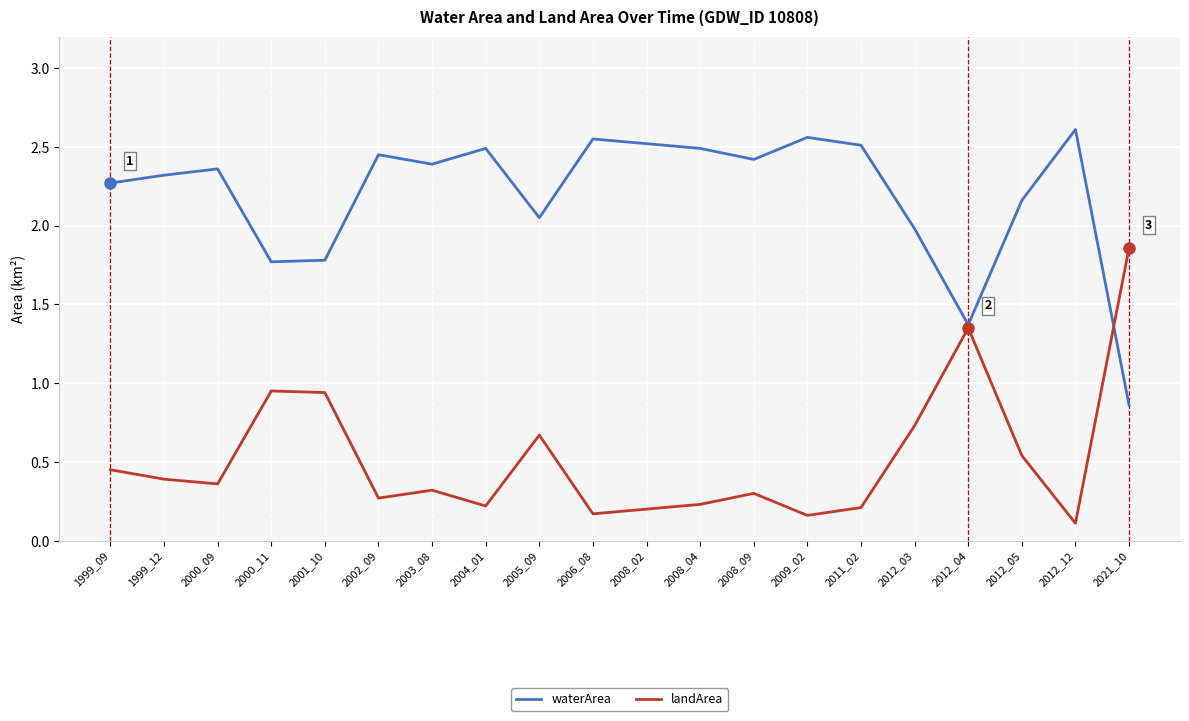

Rank the series at 2000_09 from highest to lowest value.

waterArea, landArea